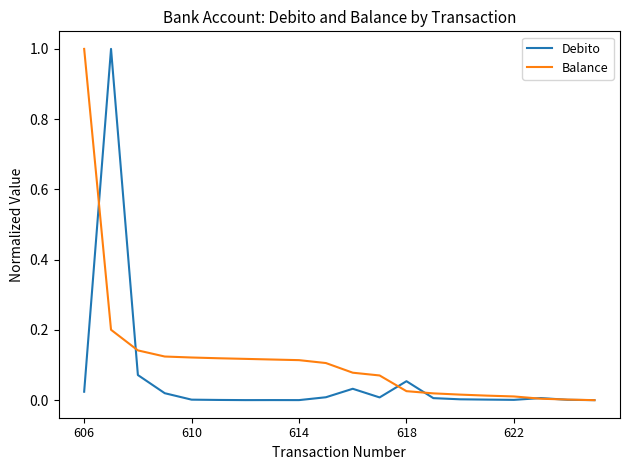

What is the maximum value for Balance?

1.0